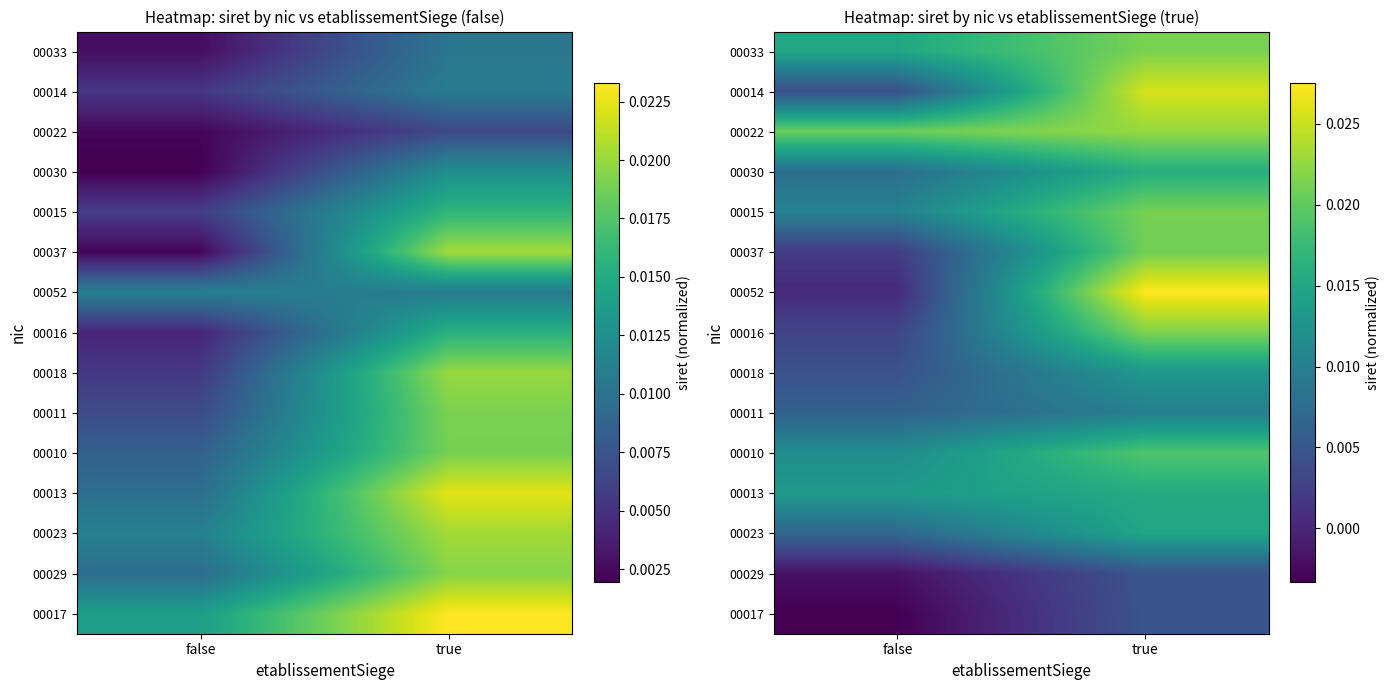

Count the number of categories in the chart.

2